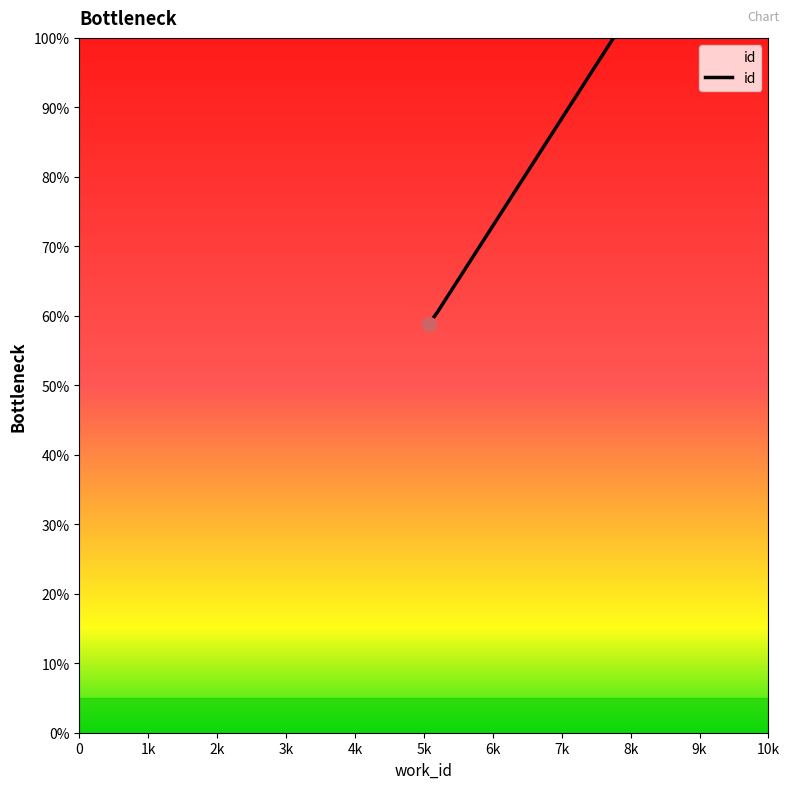

What is the minimum value shown in the chart?

58.8